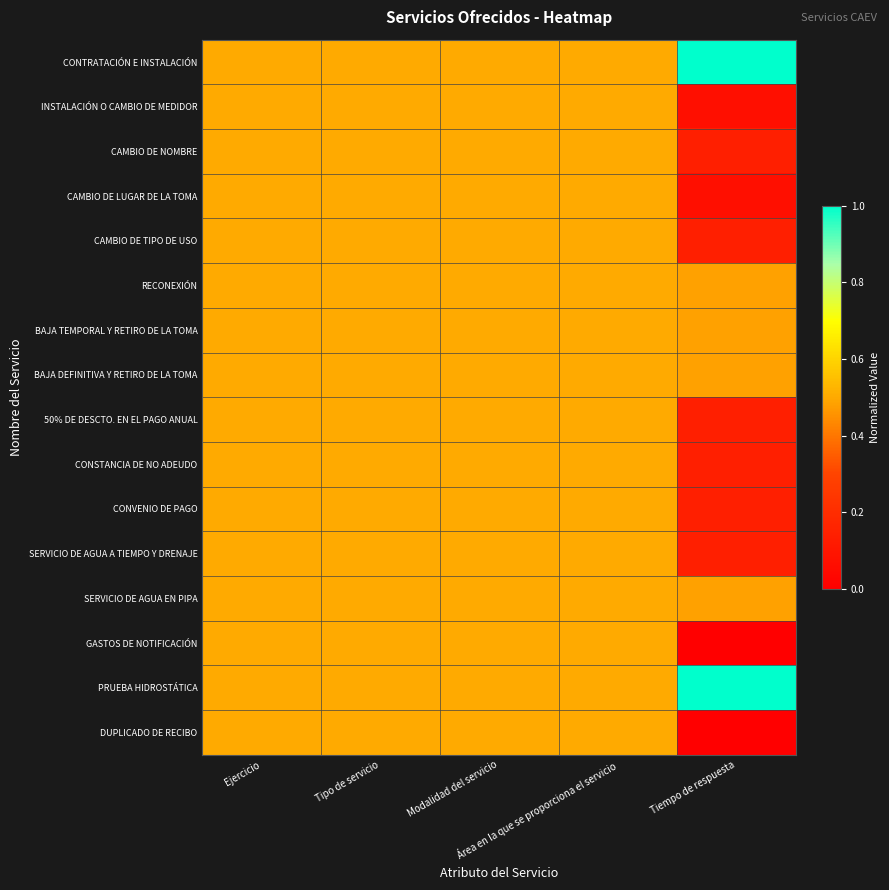

At which category does the chart reach its minimum across all series?

Tiempo de respuesta